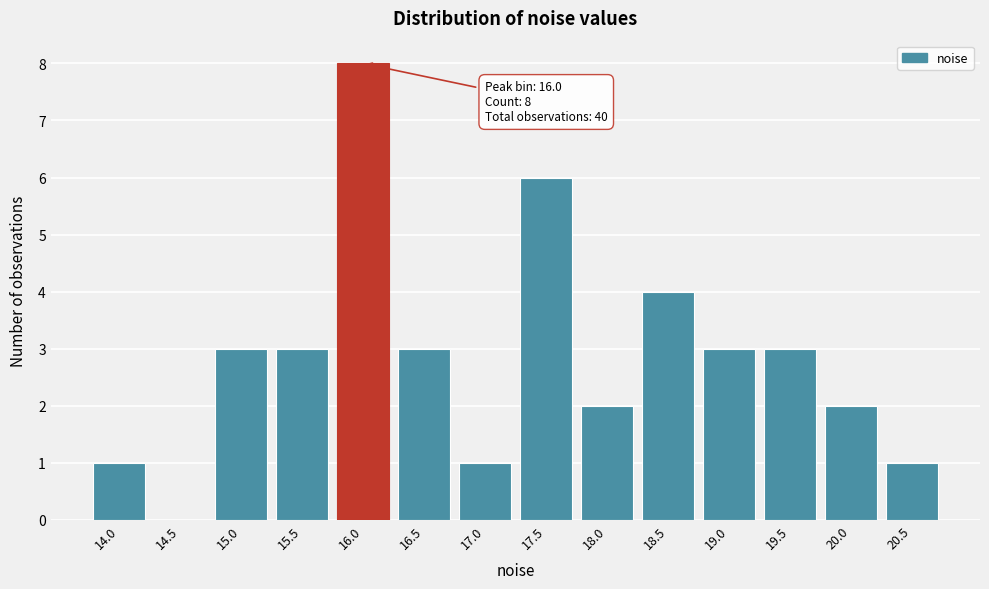

Reading right to left, transcribe all the data shown in this chart.

20.5=1	20.0=2	19.5=3	19.0=3	18.5=4	18.0=2	17.5=6	17.0=1	16.5=3	16.0=8	15.5=3	15.0=3	14.5=0	14.0=1